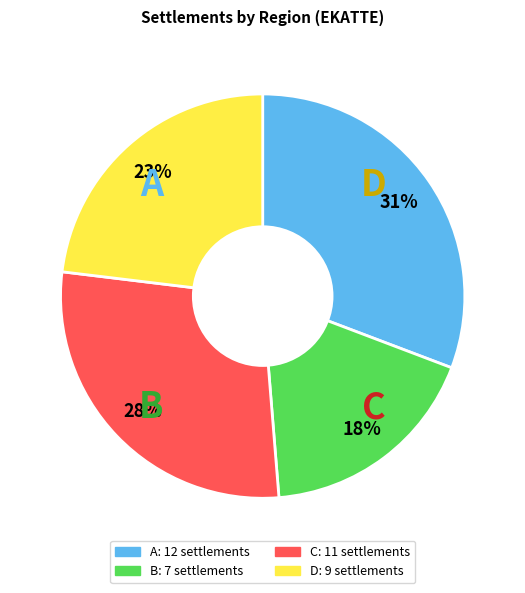

Is there any slice that represents more than half of the pie?

No